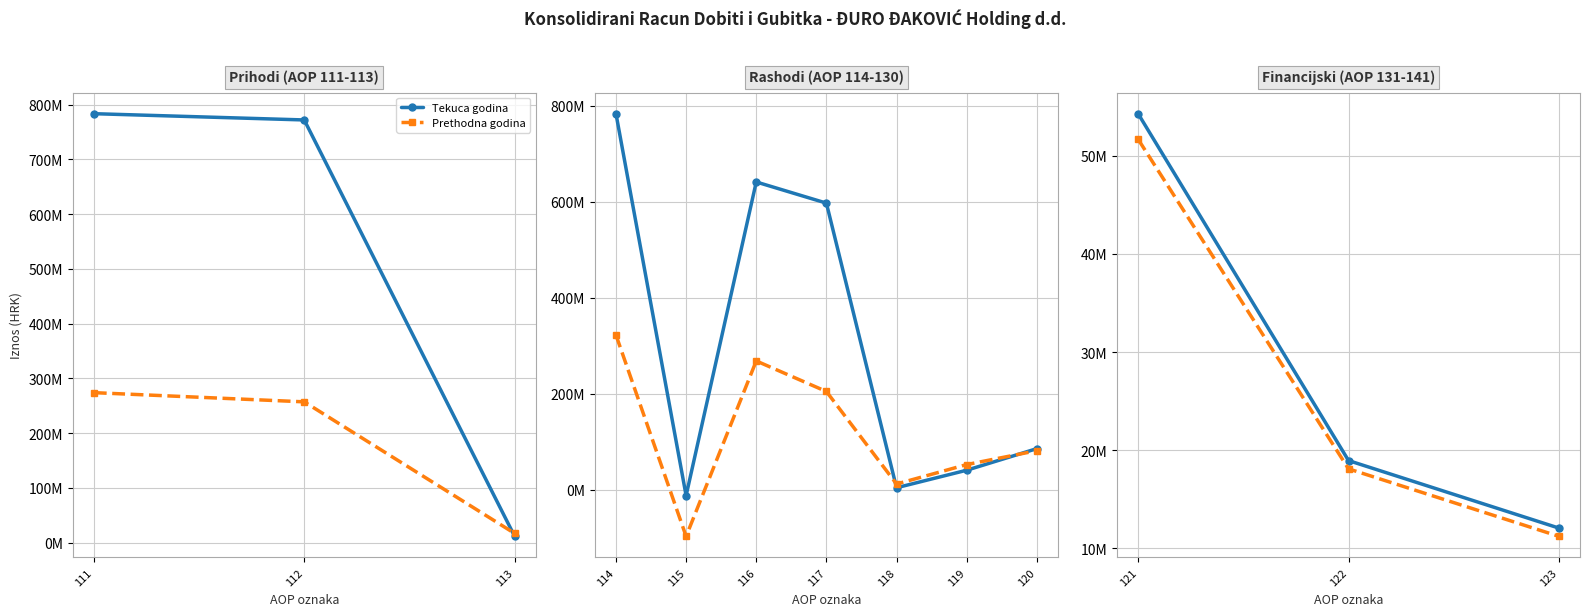

What is the value of the Tekuca godina point at the 2nd from the left?

18943888